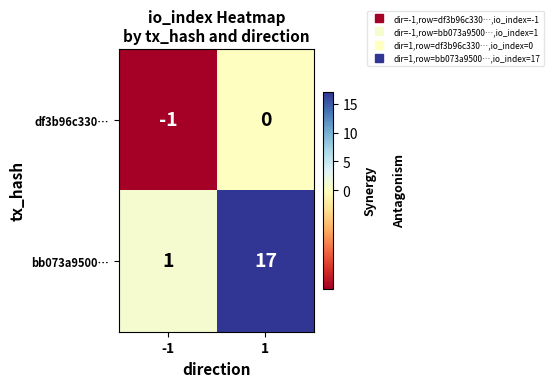

Reading right to left, what are all the values shown in this chart?

df3b96c330…: 1=0	-1=-1
bb073a9500…: 1=17	-1=1